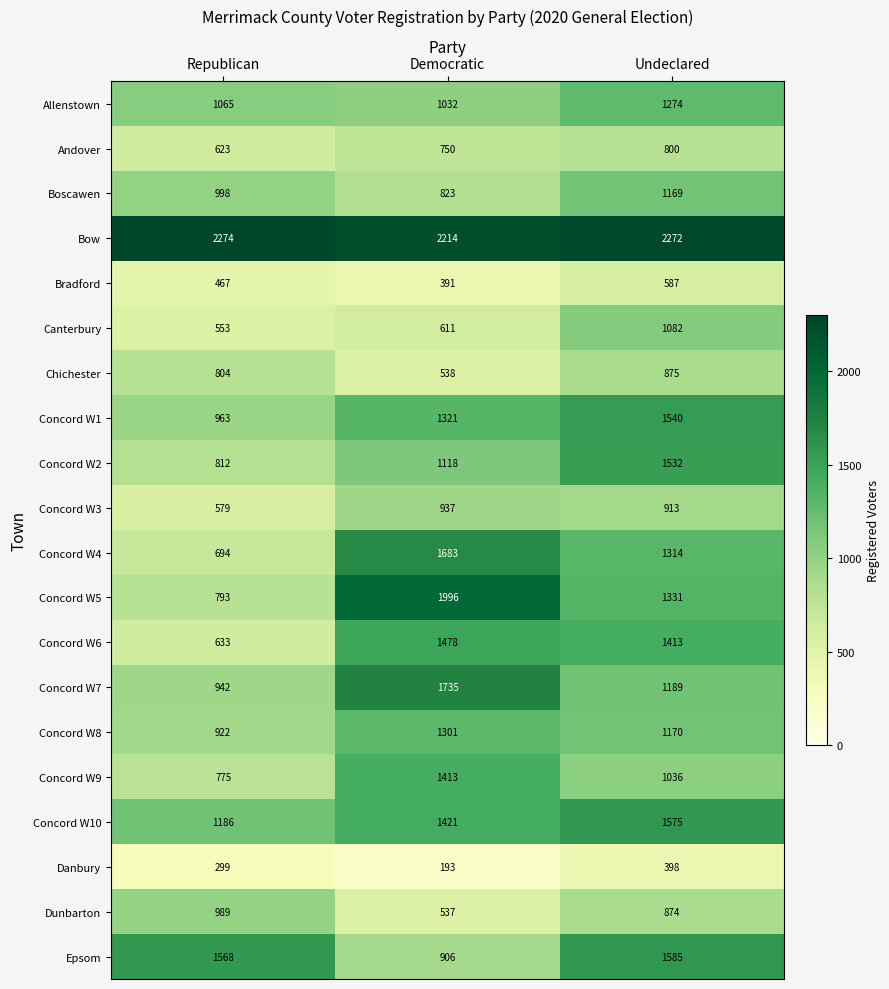

Rank the series by their maximum value, from highest to lowest.

Bow, Concord W5, Concord W7, Concord W4, Epsom, Concord W10, Concord W1, Concord W2, Concord W6, Concord W9, Concord W8, Allenstown, Boscawen, Canterbury, Dunbarton, Concord W3, Chichester, Andover, Bradford, Danbury